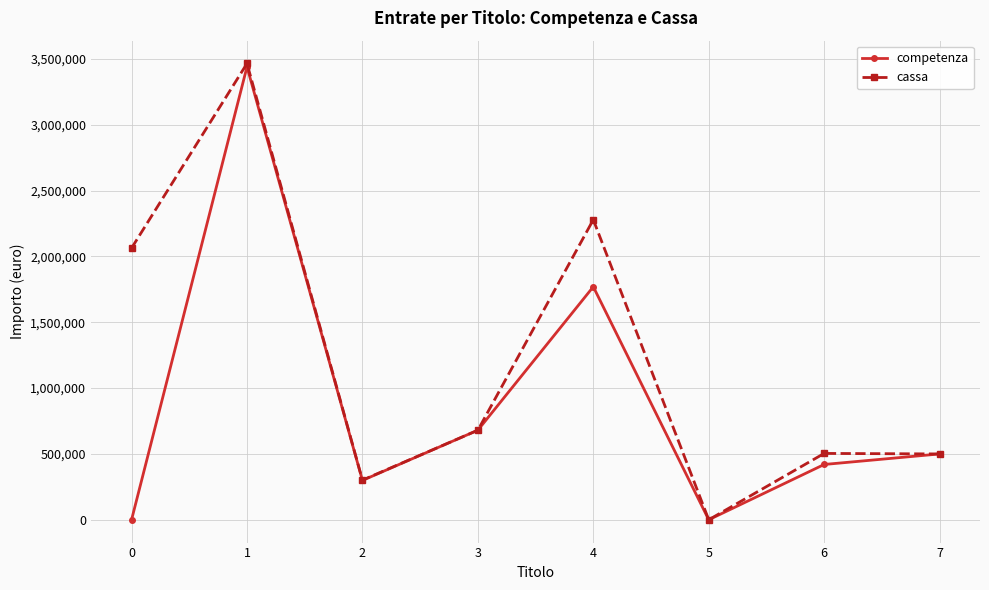

At which category does competenza reach its first local valley?

2